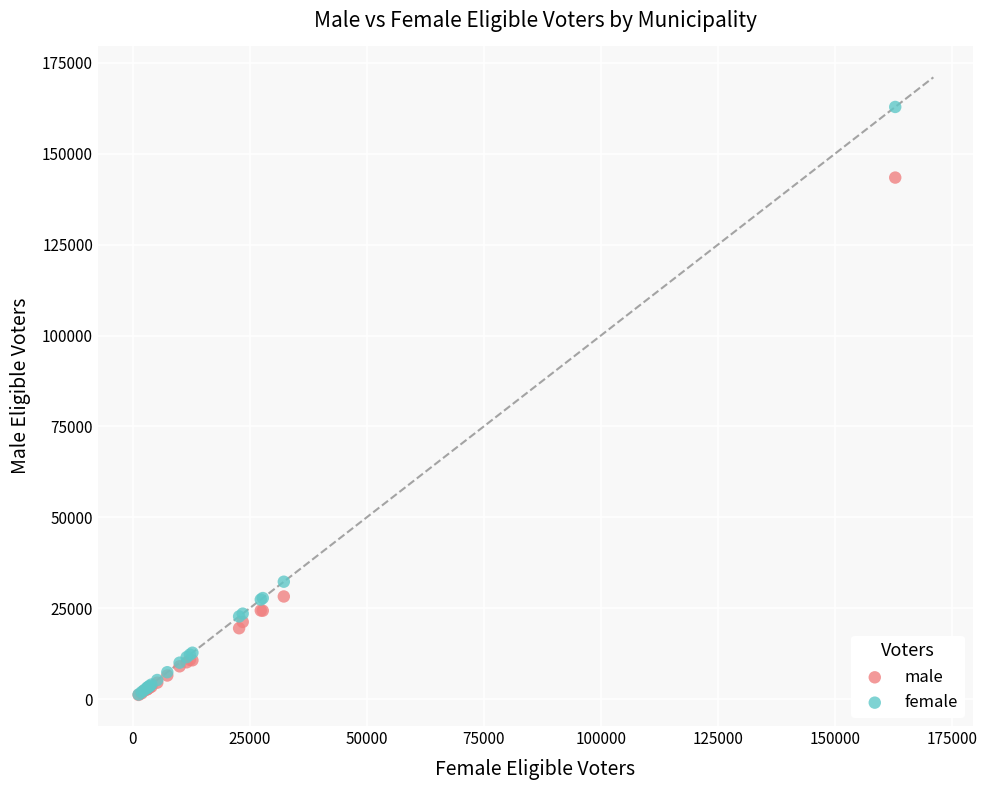

Across all series, what Y value is closest to 82014?

32302